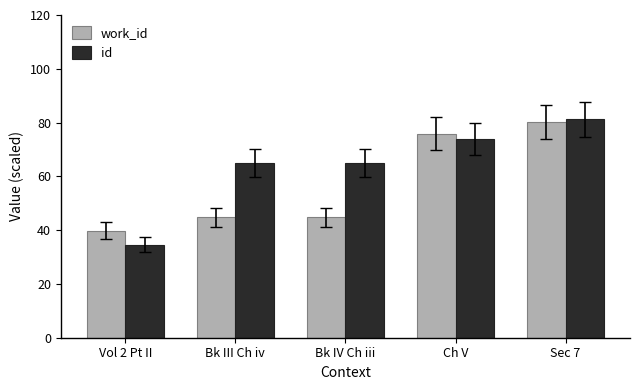

What is the label of the 5th bar from the right?

Vol 2 Pt II